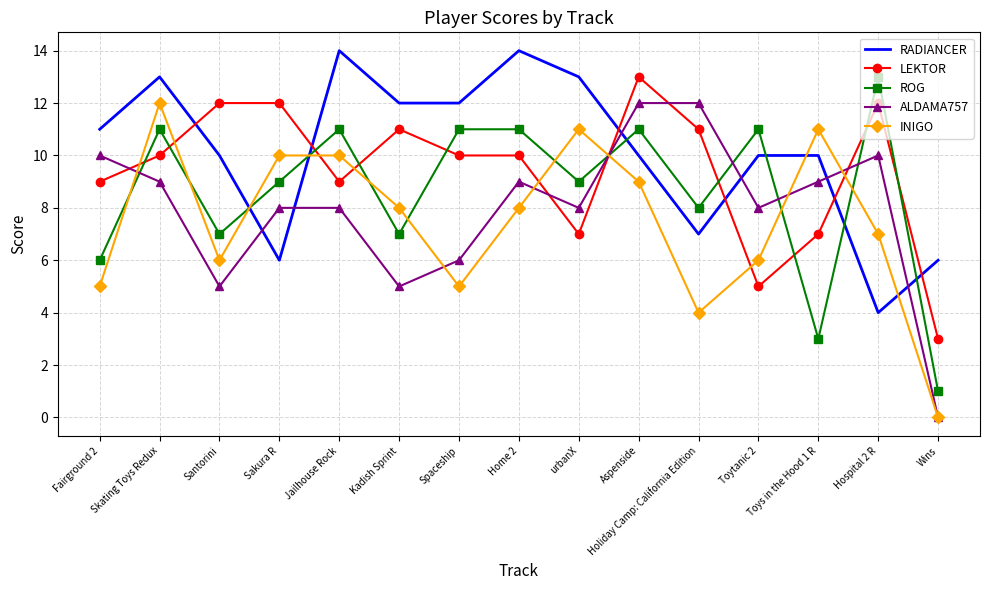

What is the sum of the LEKTOR values at Skating Toys Redux and Aspenside?

23